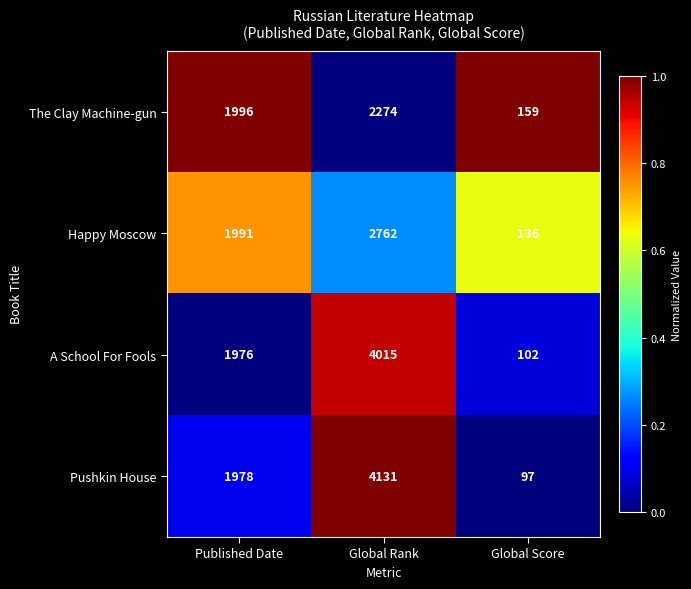

Which series changed the most between Published Date and Global Score?

Pushkin House